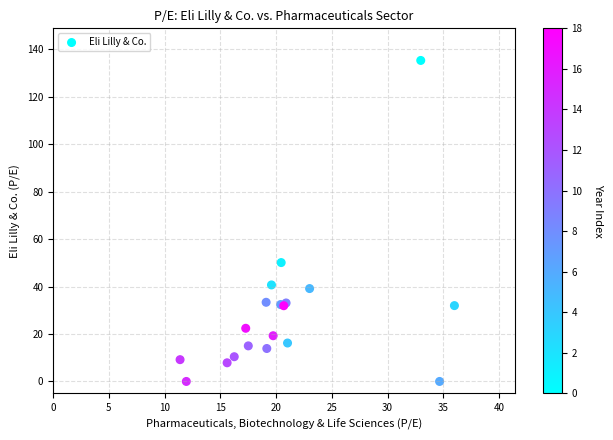

What Y value in the scatter plot is closest to 67?

50.1